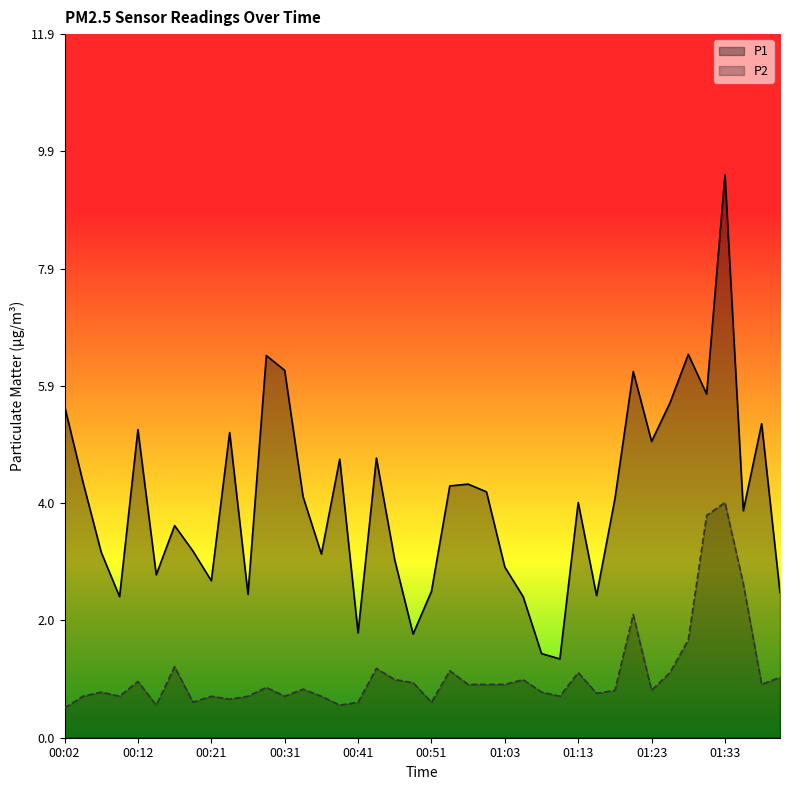

Where does the P1 series first go above 4?

00:02